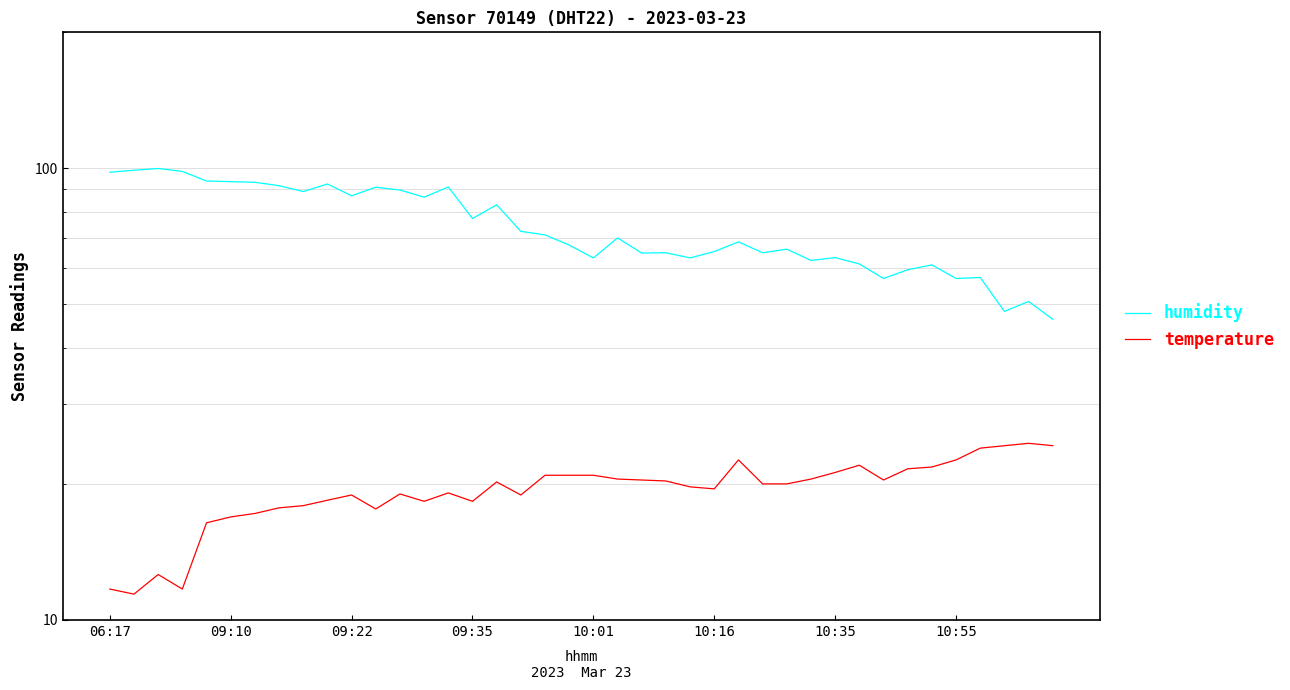

True or false: temperature has a value of 10.6 at 10:35.

False